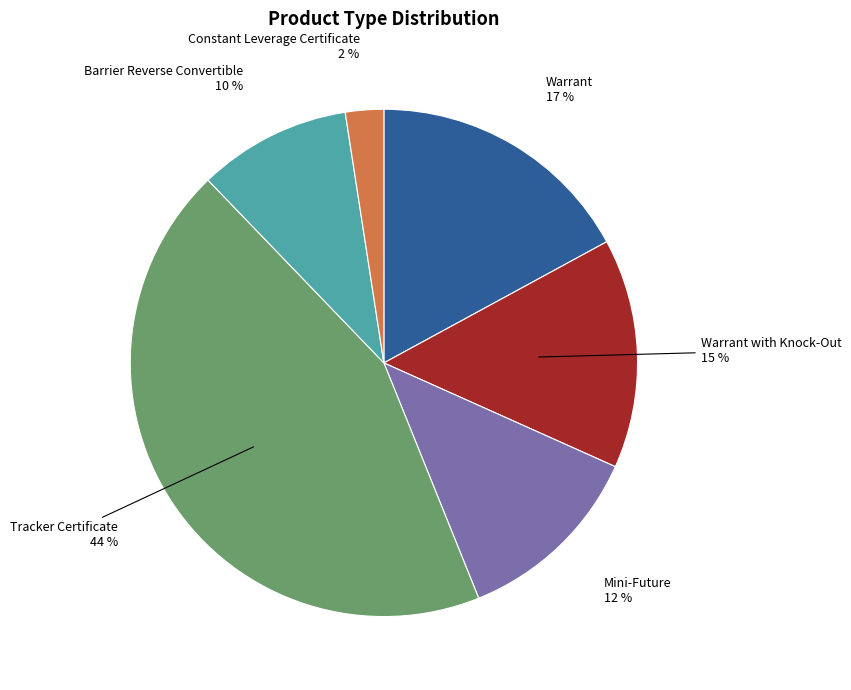

Is there any slice that represents more than half of the pie?

No